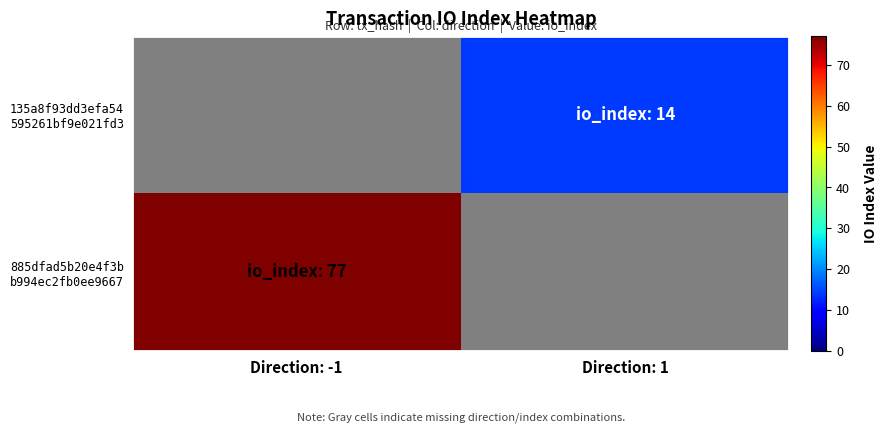

The value of 135a8f93dd3efa54 595261bf9e021fd3 at Direction: 1 is 24.8. True or false?

False